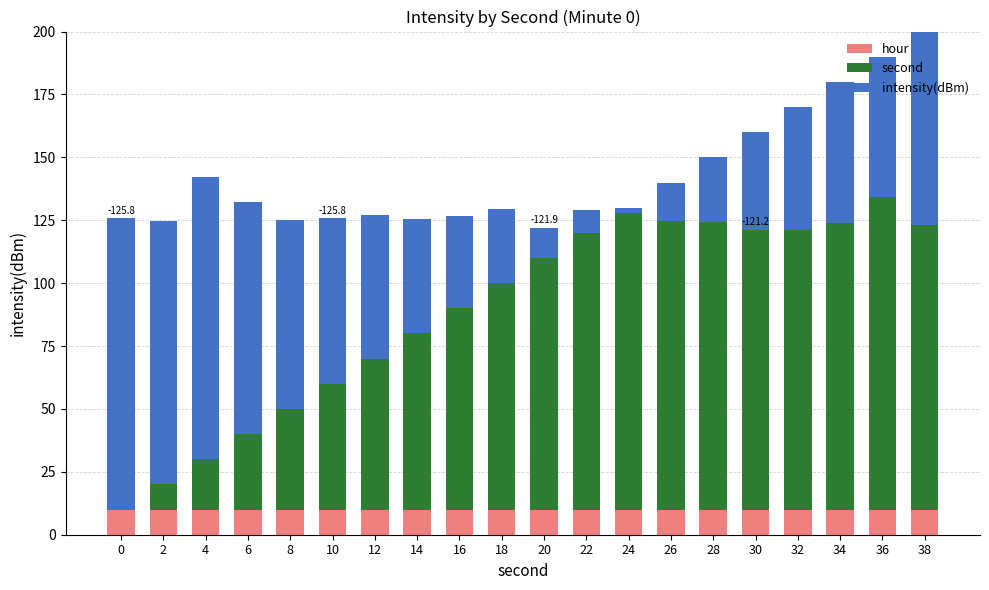

At how many categories does at least one series exceed 25?

20